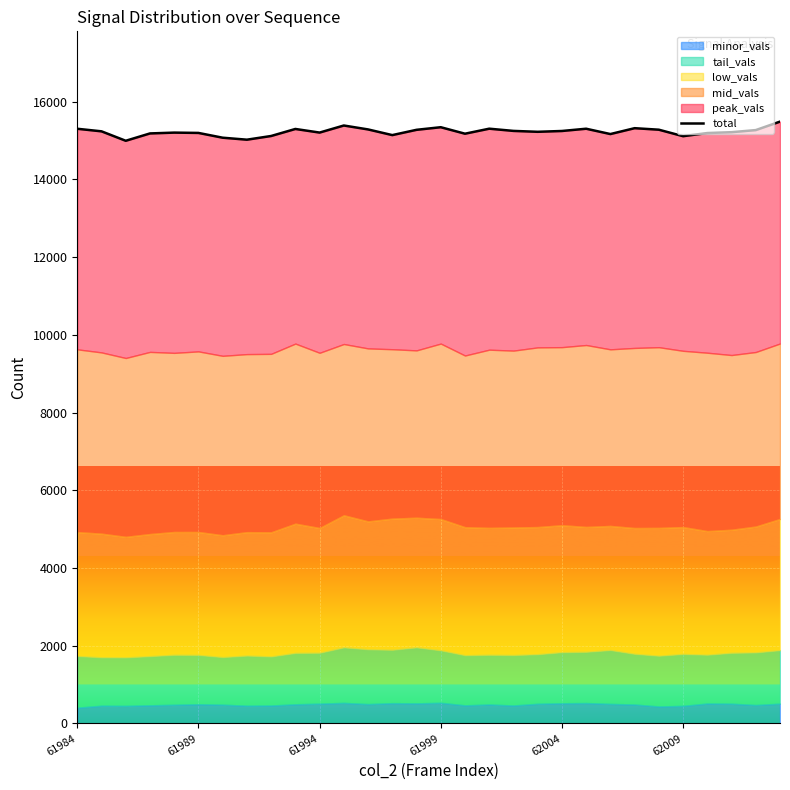

How many lines are shown in the chart?

1